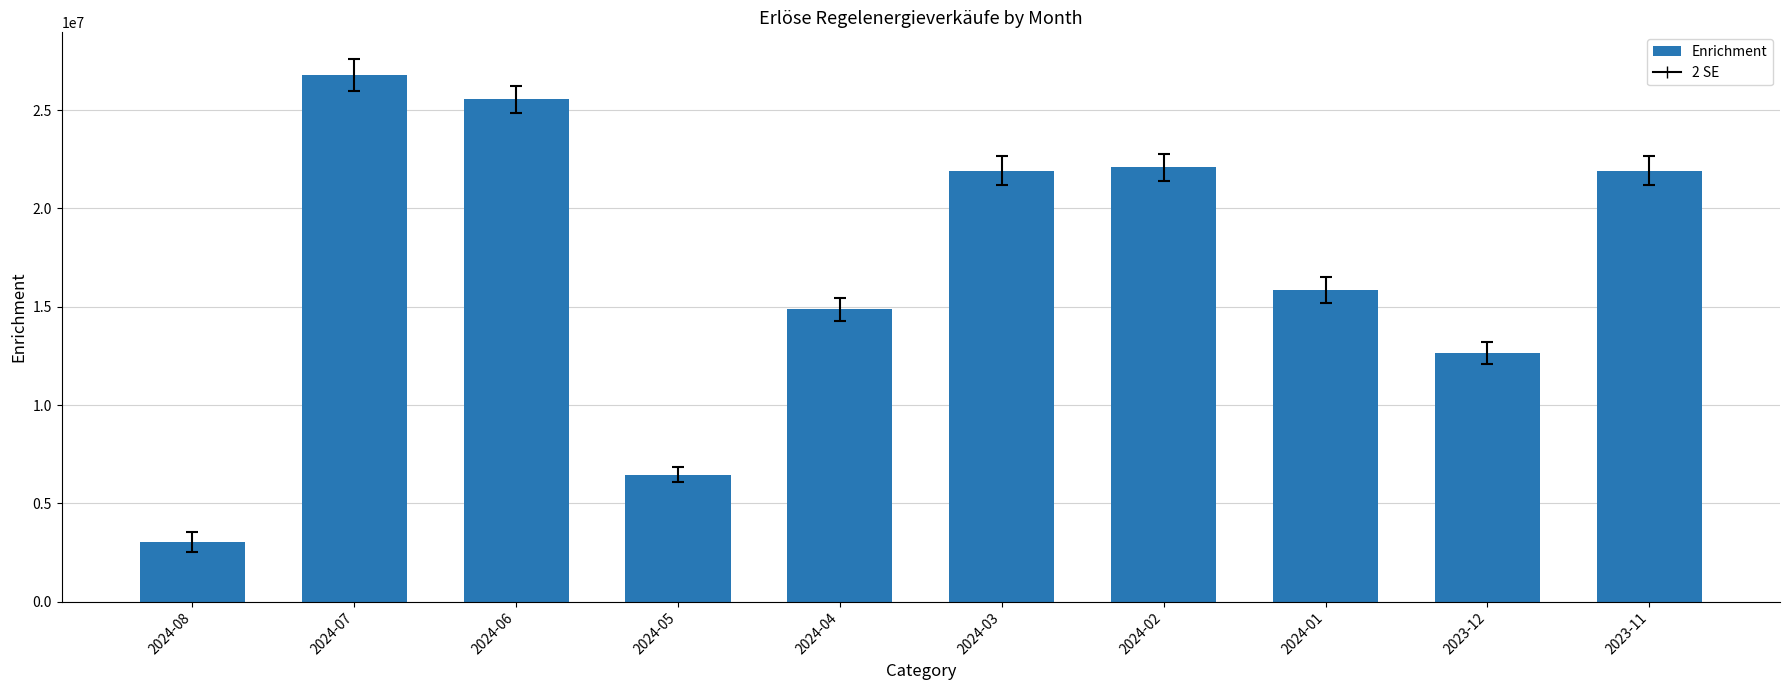

Between 2024-06 and 2024-04, which is larger?

2024-06